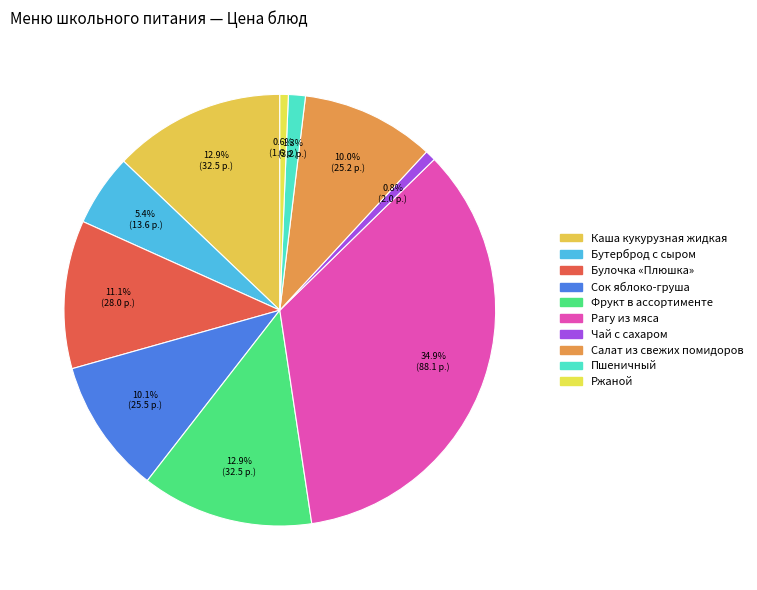

What percentage is the Фрукт в ассортименте slice, to the nearest percent?

13%